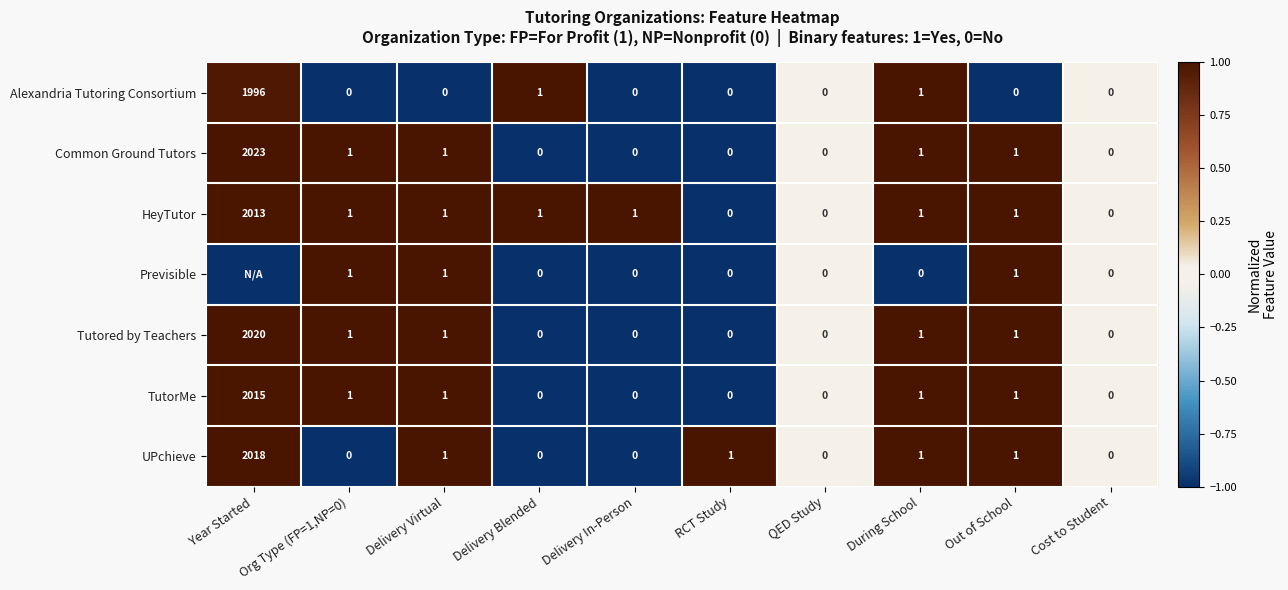

Where does the TutorMe series first go above 1?

Year Started